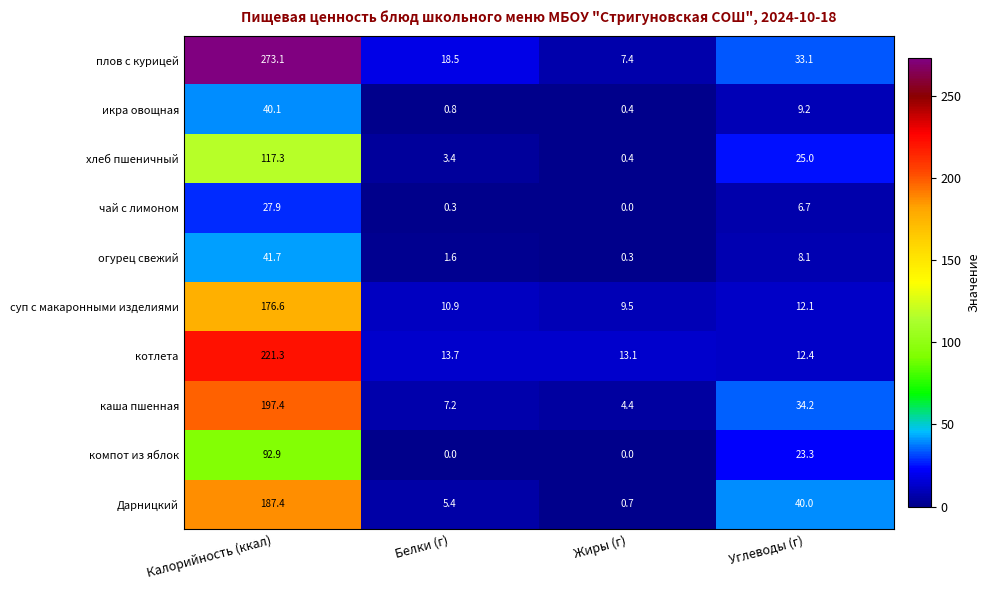

What is the spread (max minus min) of values at Углеводы (г)?

33.3